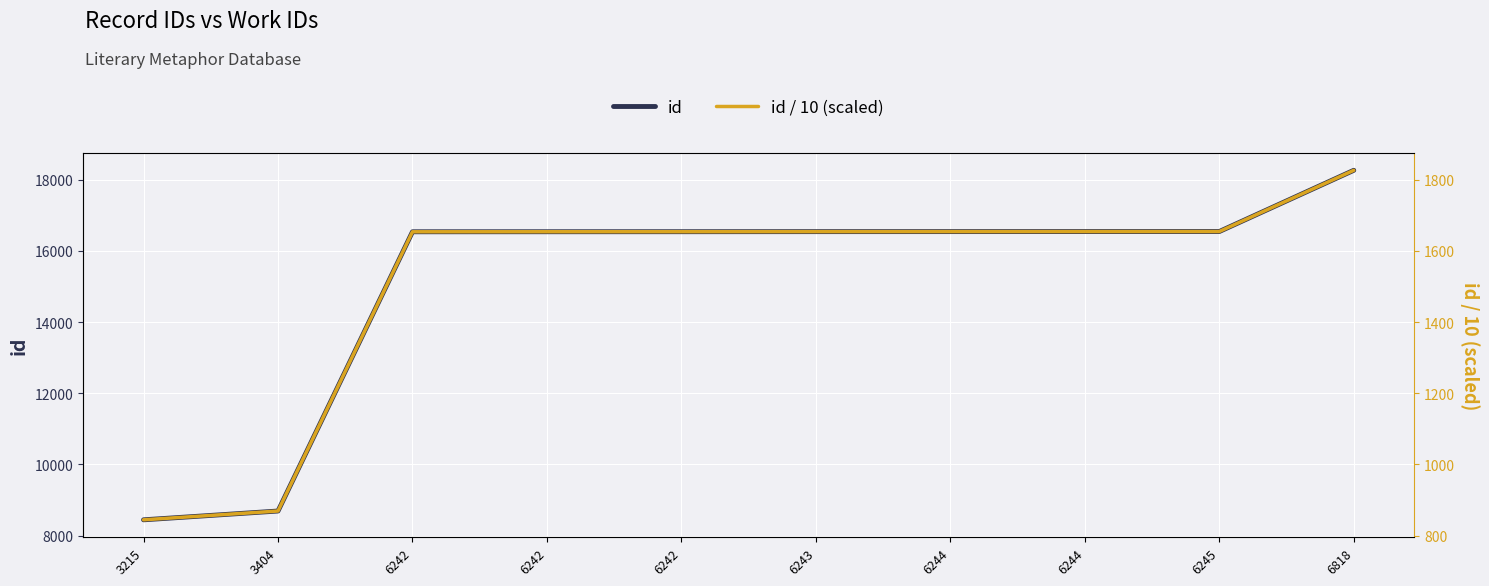

Rank the categories by id value from highest to lowest.

6818, 6245, 6244, 6244, 6243, 6242, 6242, 6242, 3404, 3215